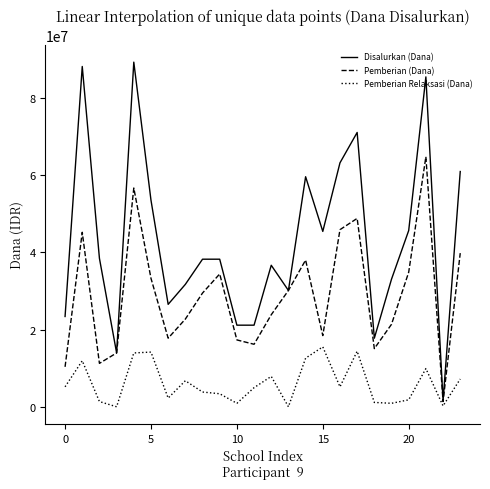

List the series in order of their overall mean, lowest first.

Pemberian Relaksasi (Dana), Pemberian (Dana), Disalurkan (Dana)